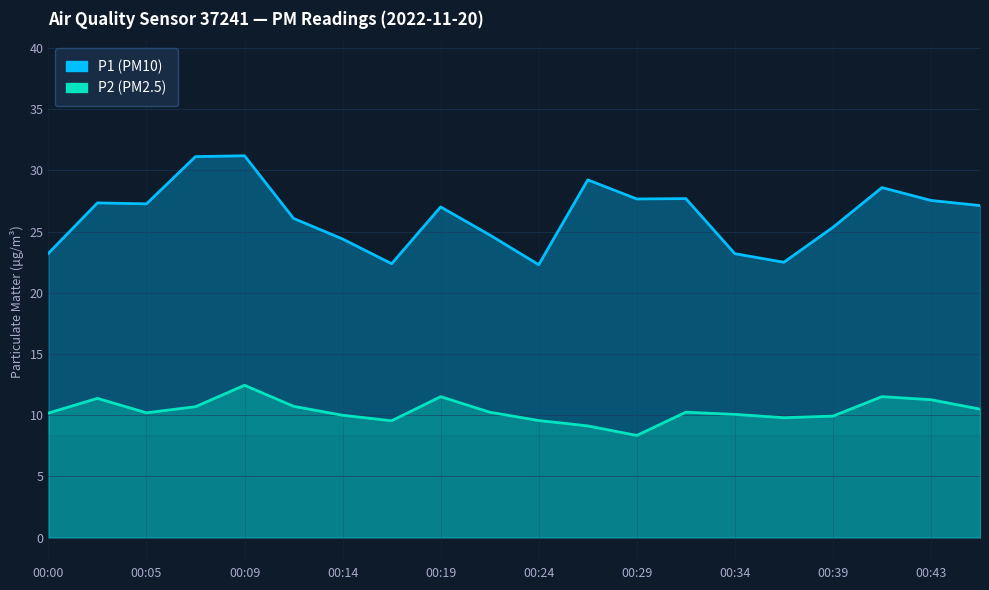

At which label is P1 closest to 26?

00:12